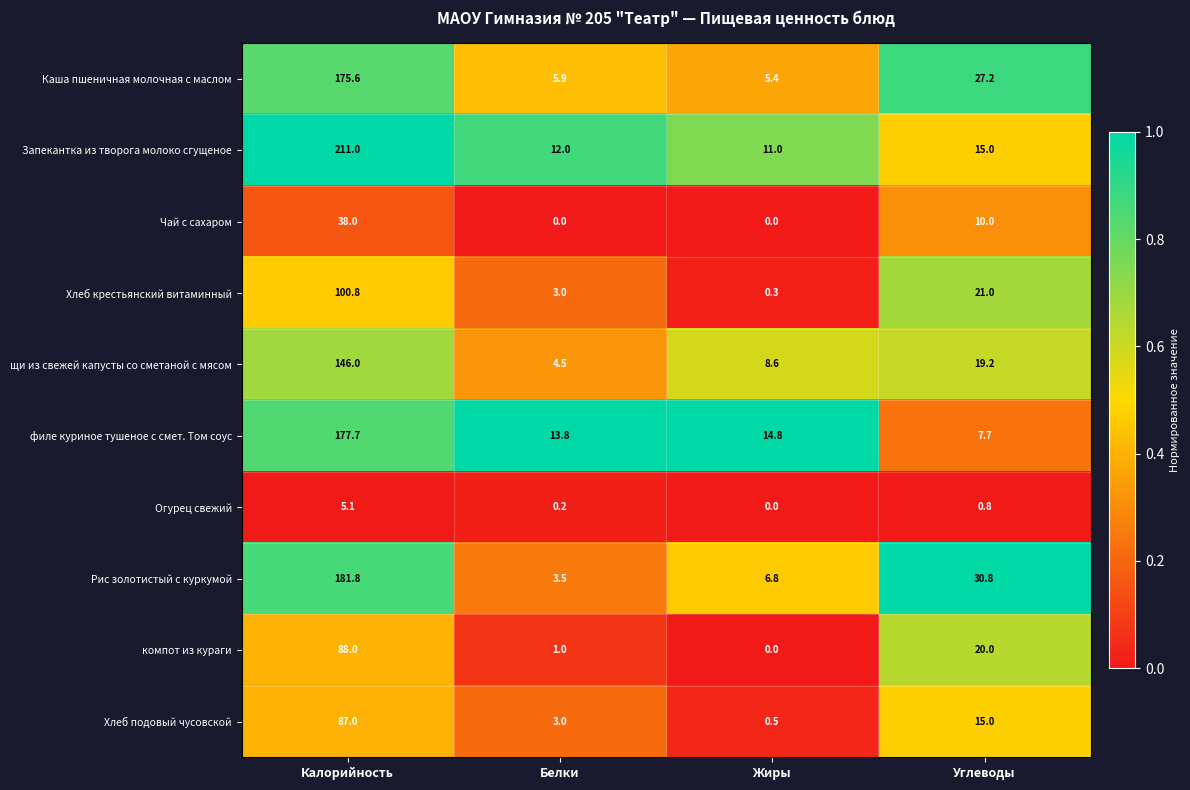

Which series has the widest spread of values?

Запекантка из творога молоко сгущеное